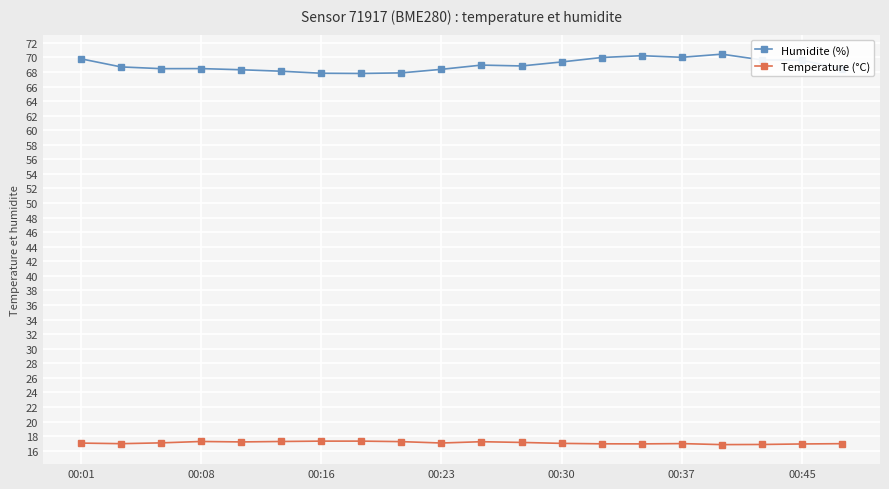

Does the chart have visible grid lines?

Yes